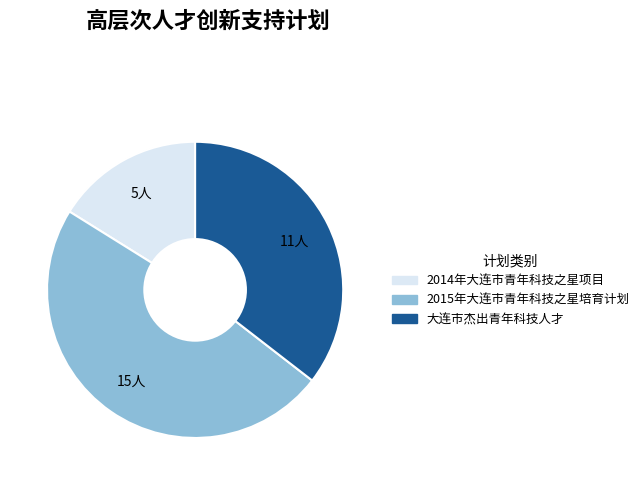

Is it true that 2014年大连市青年科技之星项目 is 16% of the pie?

True